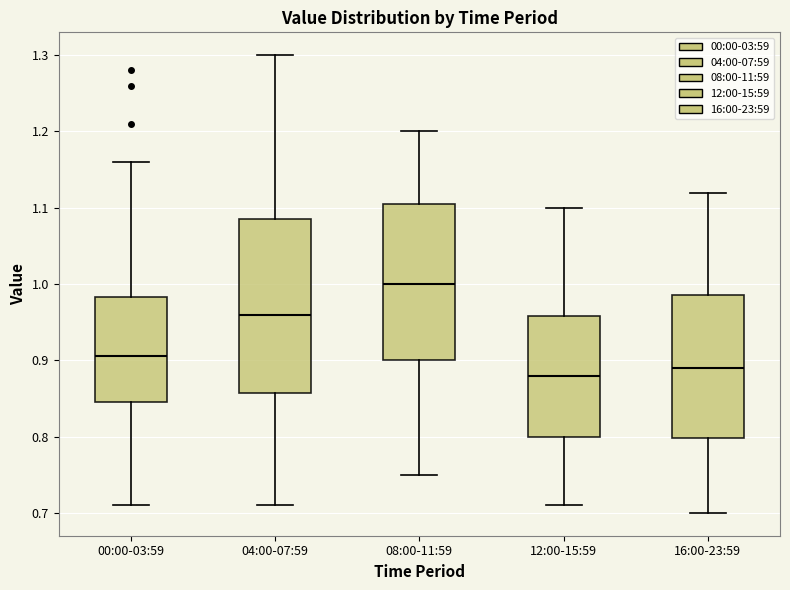

Which box is the tallest, from its lower edge to its upper edge?

04:00-07:59